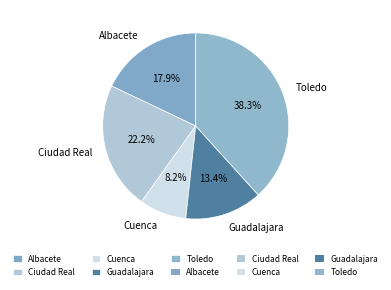

Is it true that Guadalajara is 6% of the pie?

False